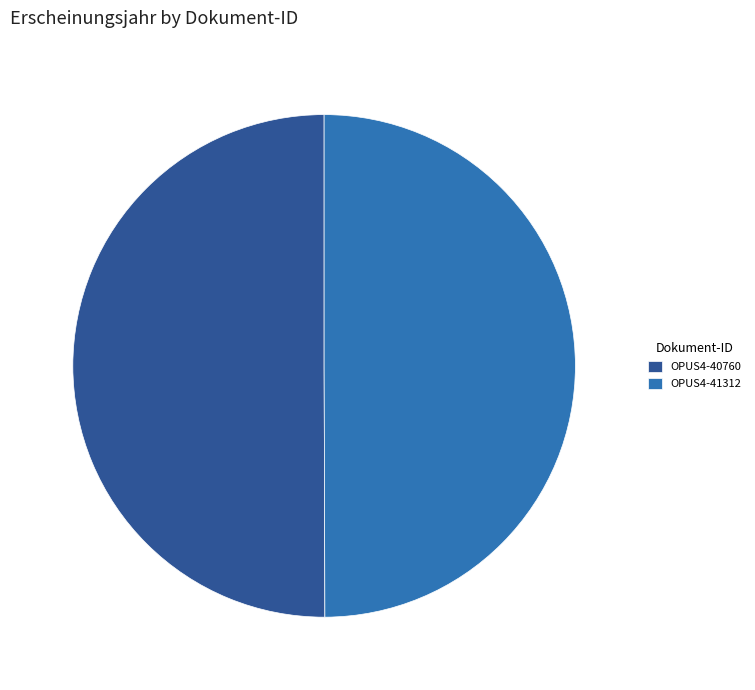

Approximately how many times larger is the value at OPUS4-41312 compared to OPUS4-40760?

1.0